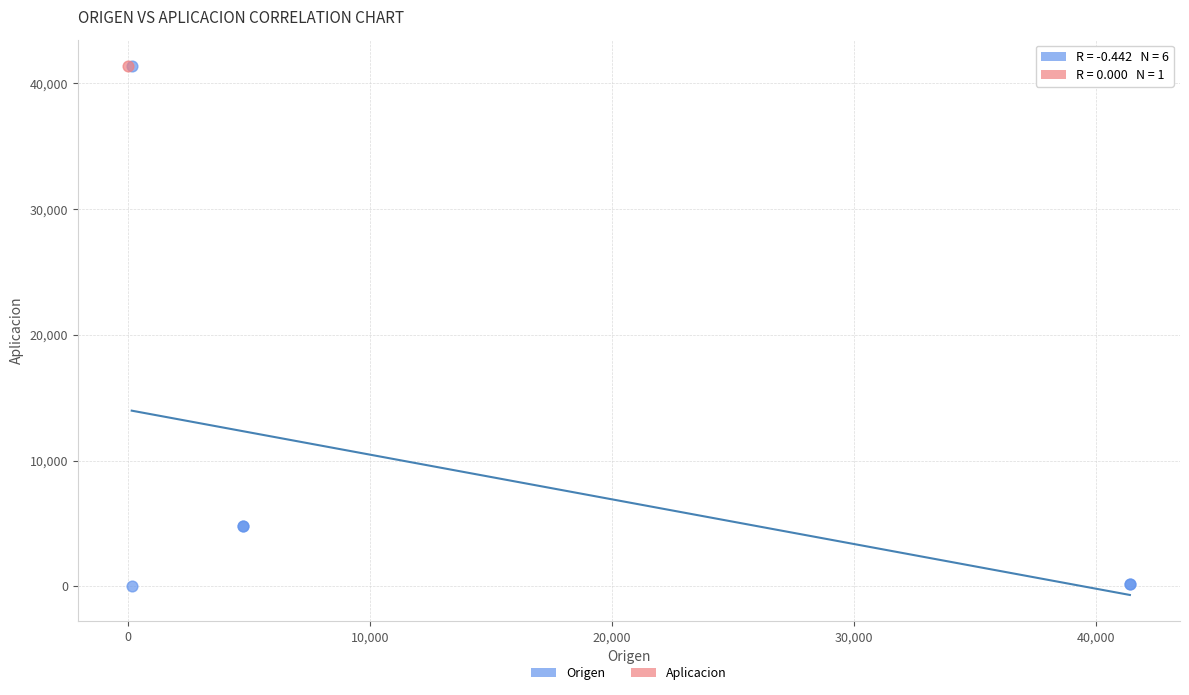

What are all the series names shown in the legend?

Origen, Aplicacion